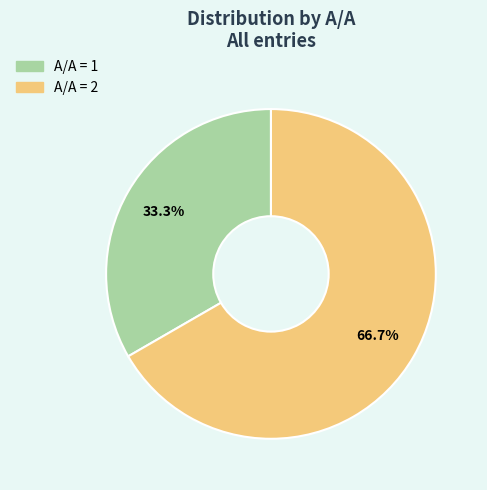

Is there a majority slice in this chart?

Yes